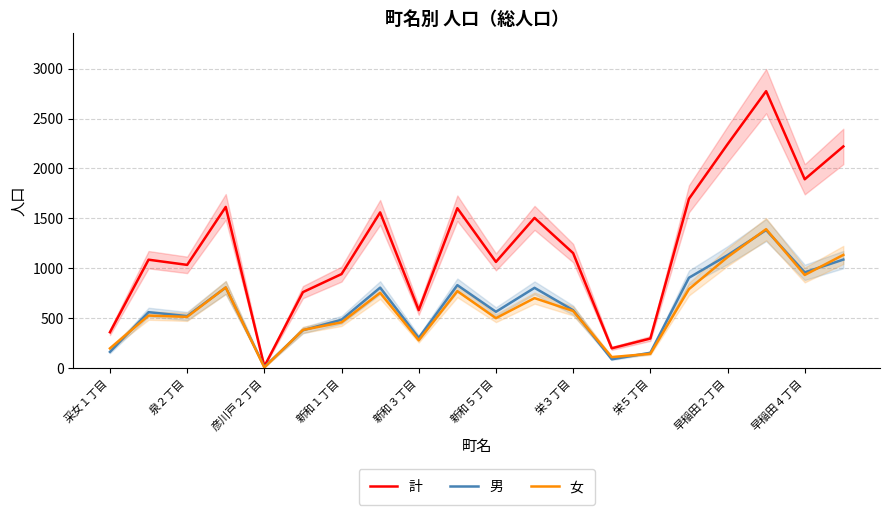

In 男, how many points are lower than both neighbors (excluding endpoints)?

6